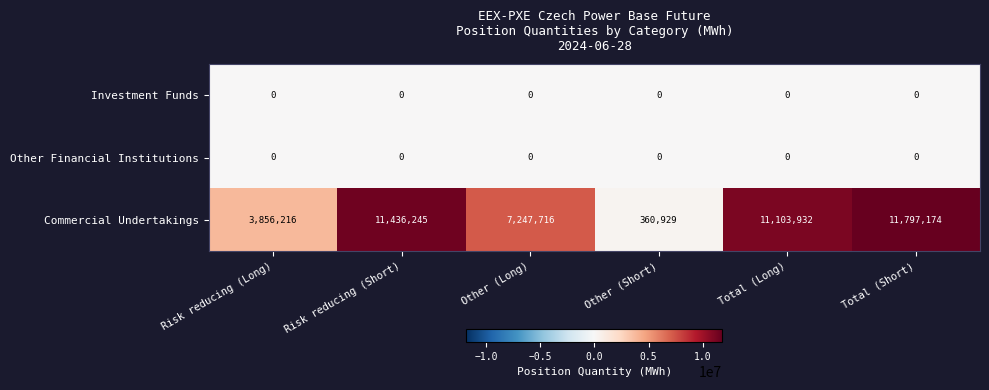

What is the highest value of the Commercial Undertakings series?

11797174